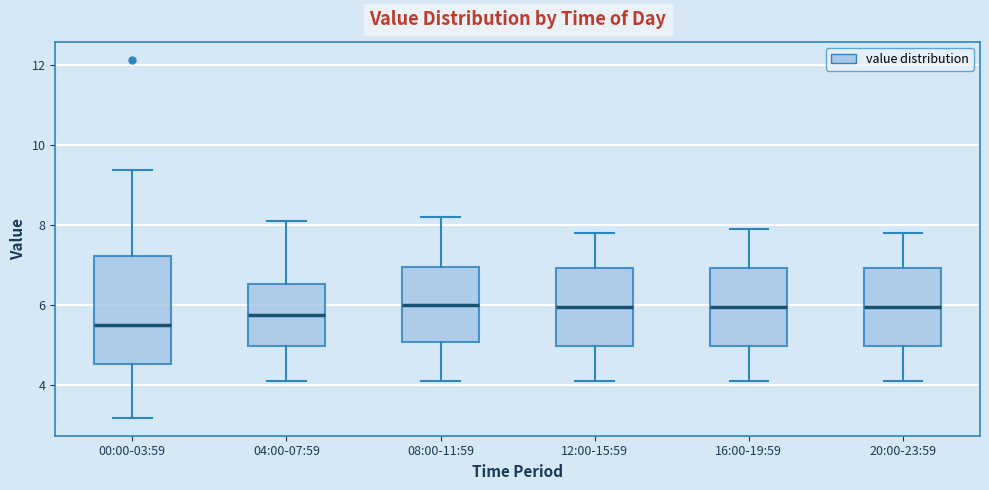

Which box's median line is the lowest?

00:00-03:59